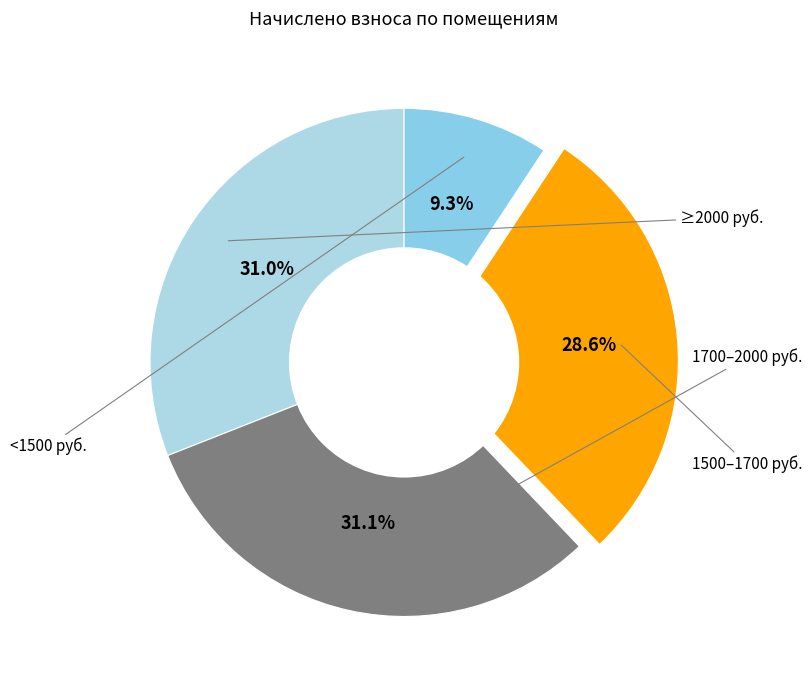

Count the number of slices in the pie.

4